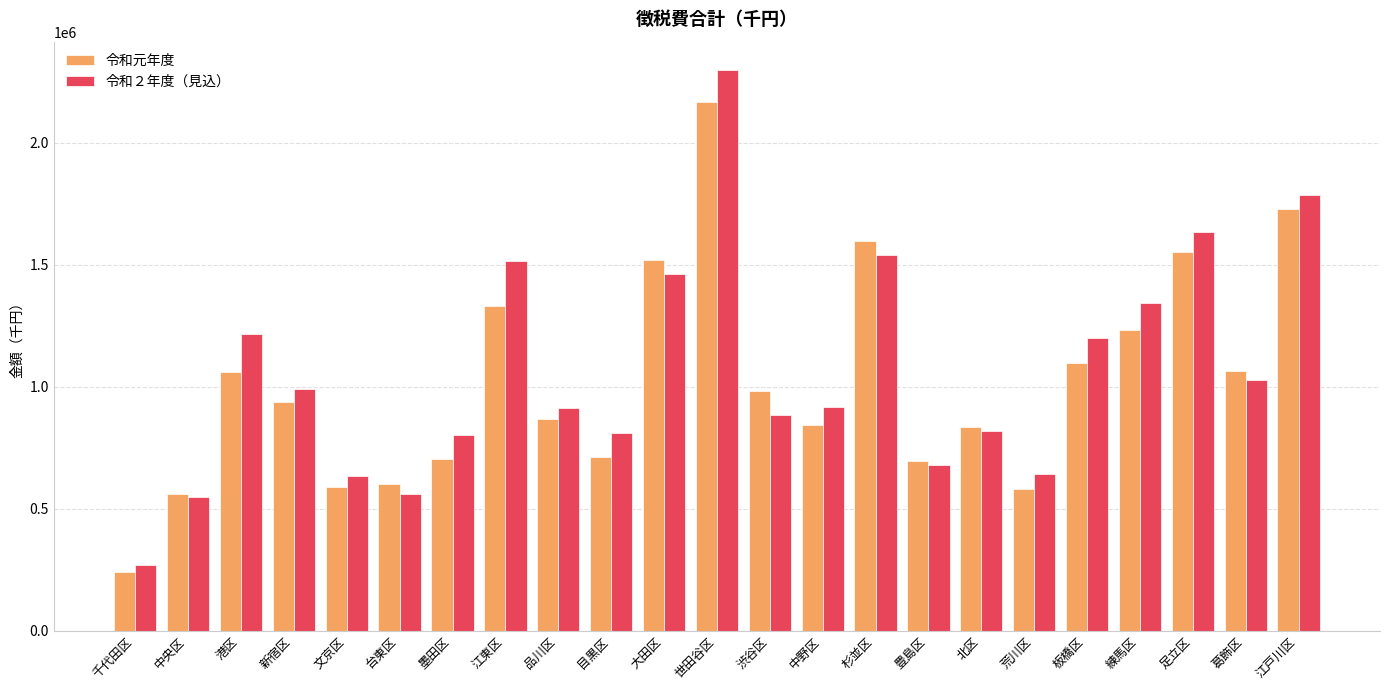

At which category does the chart reach its minimum across all series?

千代田区